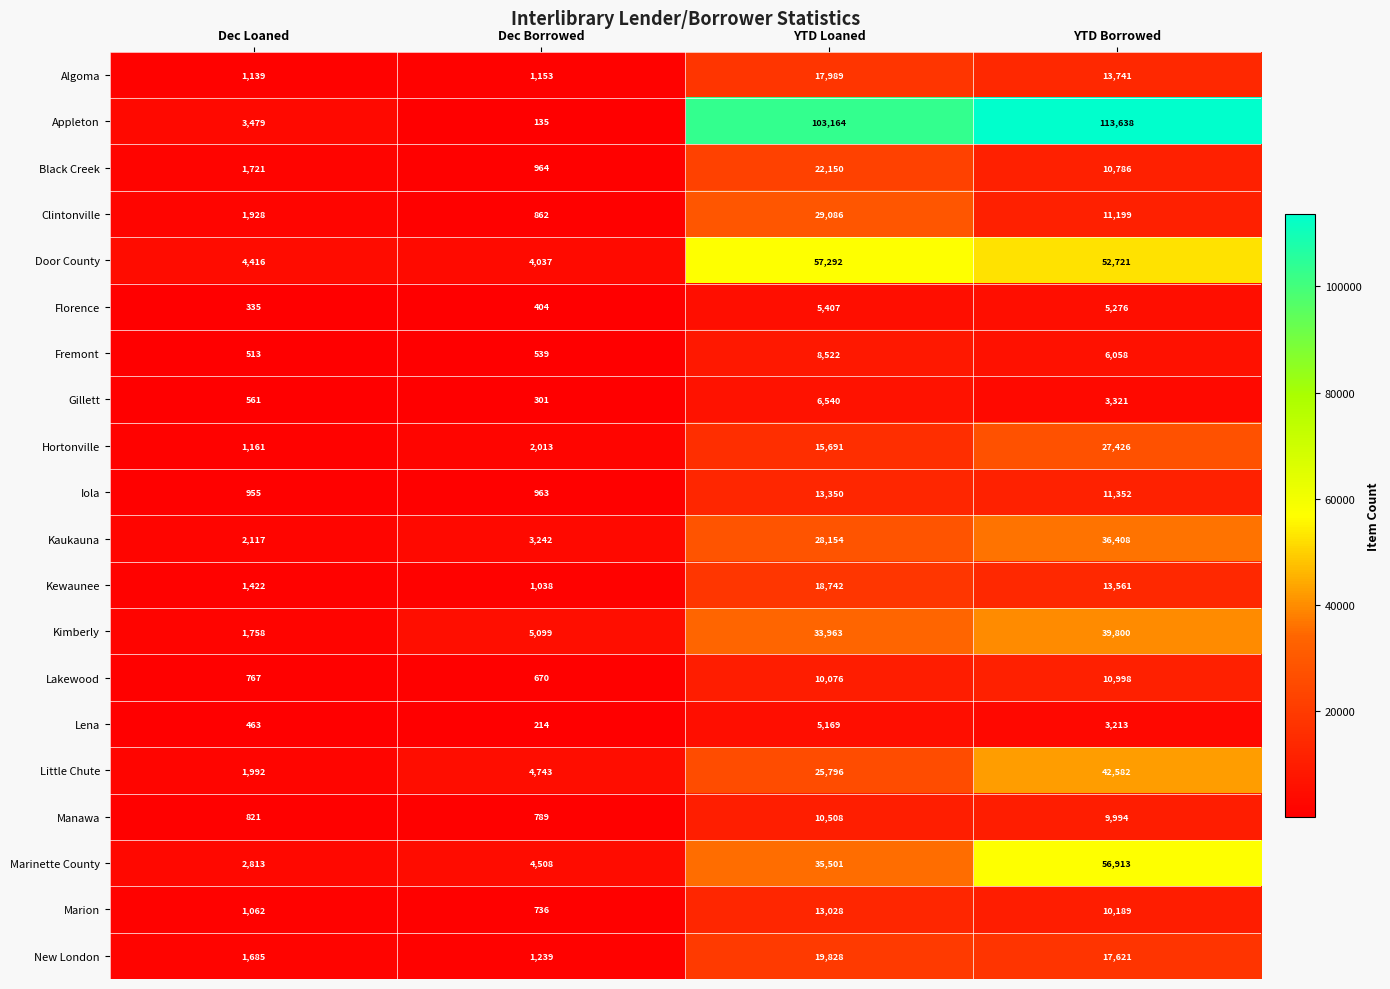

The value of Black Creek at YTD Loaned is 8990. True or false?

False